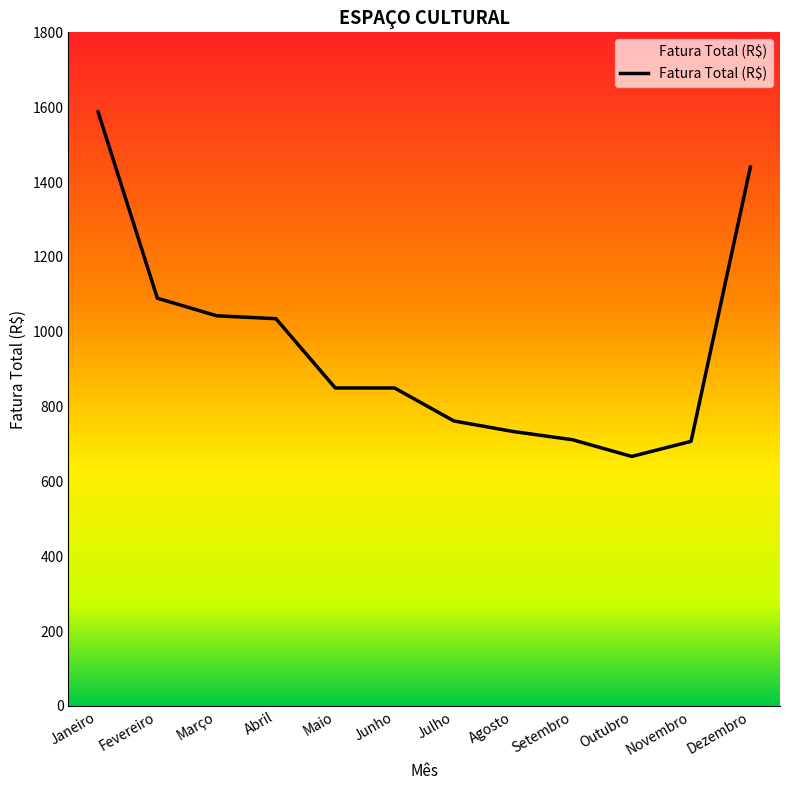

How many distinct data groups are displayed?

1